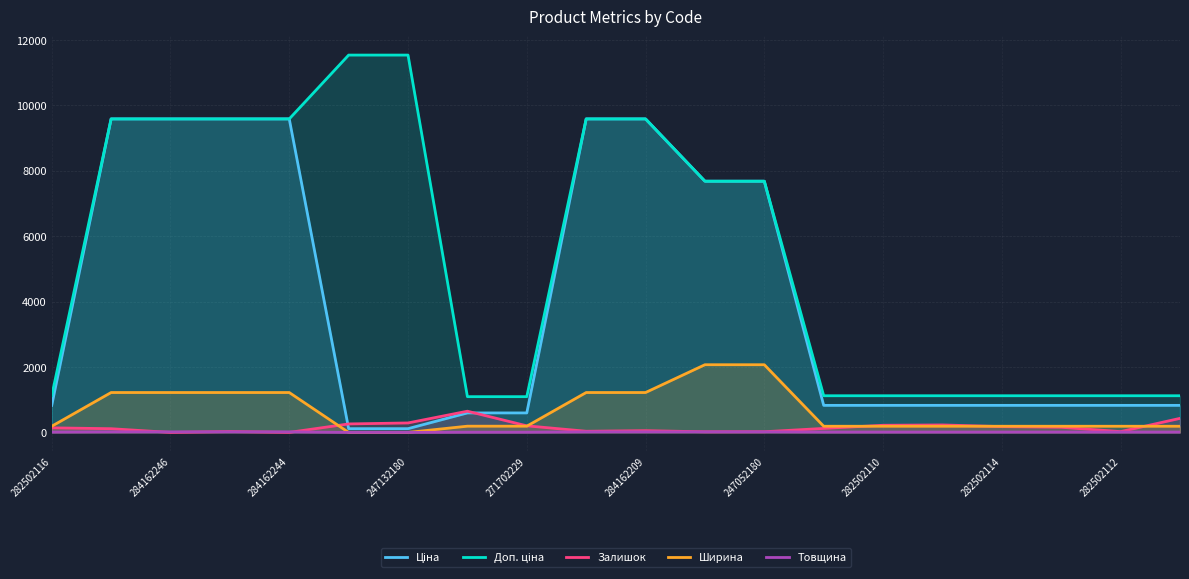

What is the maximum value shown in the chart?

11537.0